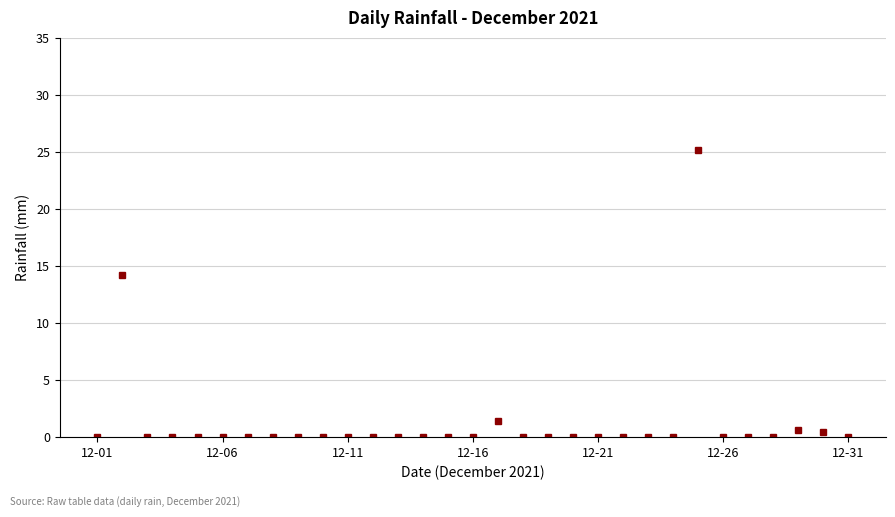

What is the difference between the maximum and minimum values?

25.2